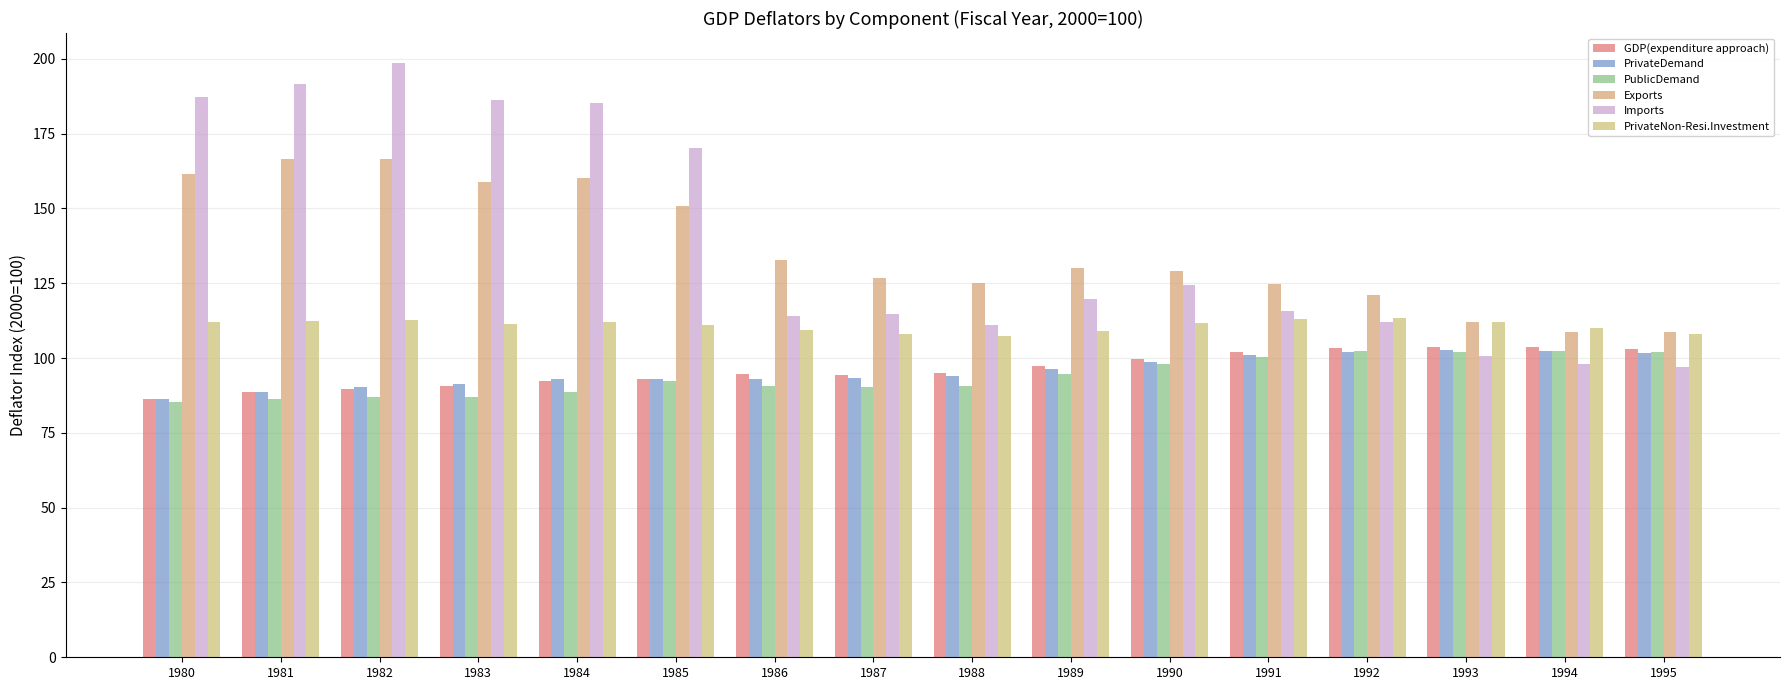

At which label is Imports closest to 147?

1990